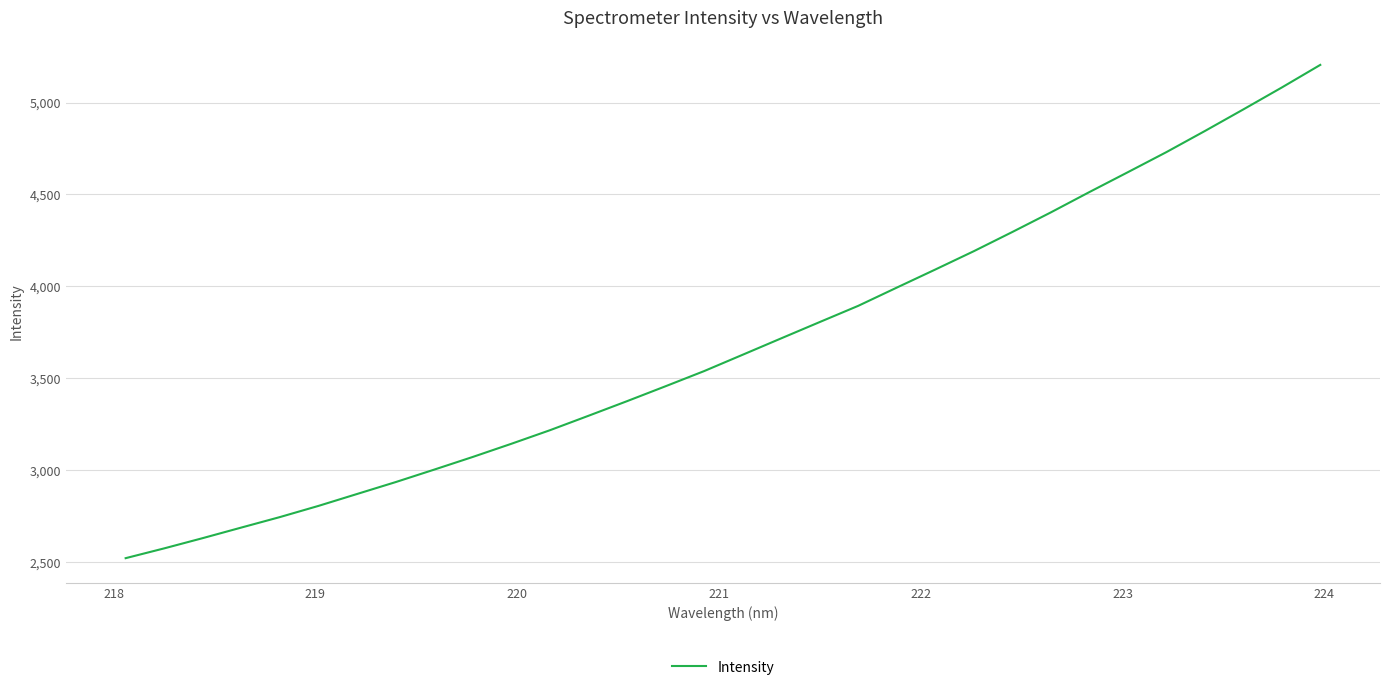

What is the difference between the maximum and minimum values?

2682.7